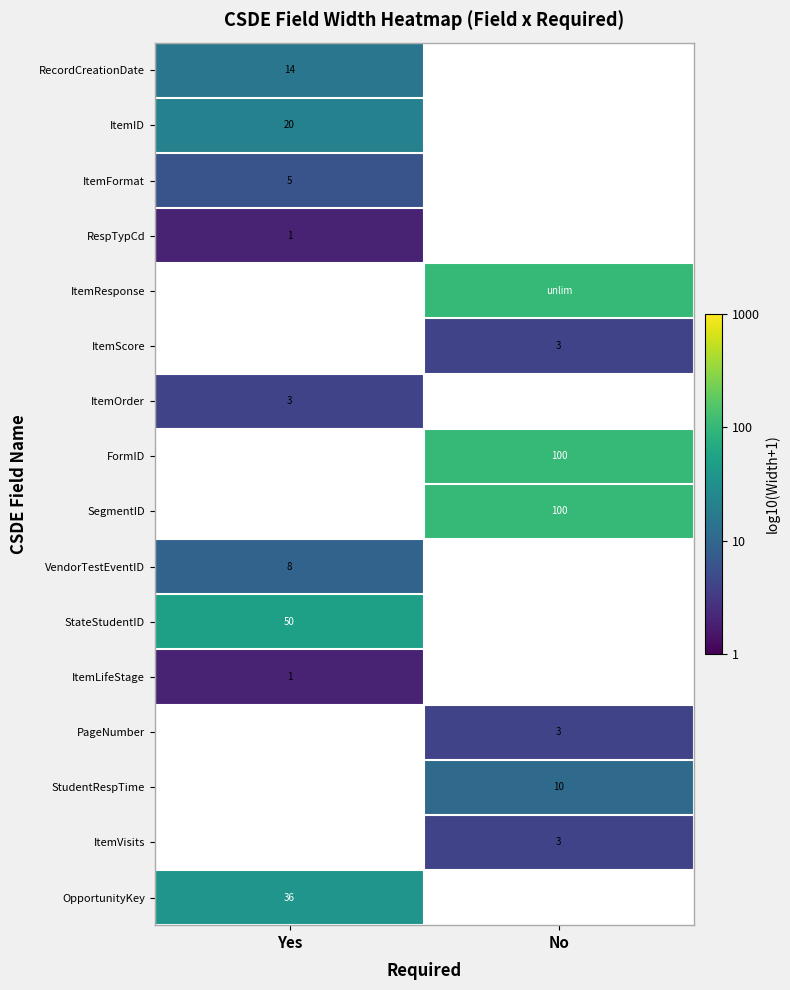

Rank the series by their maximum value, from lowest to highest.

RespTypCd, ItemLifeStage, ItemOrder, ItemFormat, VendorTestEventID, RecordCreationDate, ItemID, ItemResponse, ItemScore, FormID, SegmentID, OpportunityKey, StateStudentID, PageNumber, StudentRespTime, ItemVisits